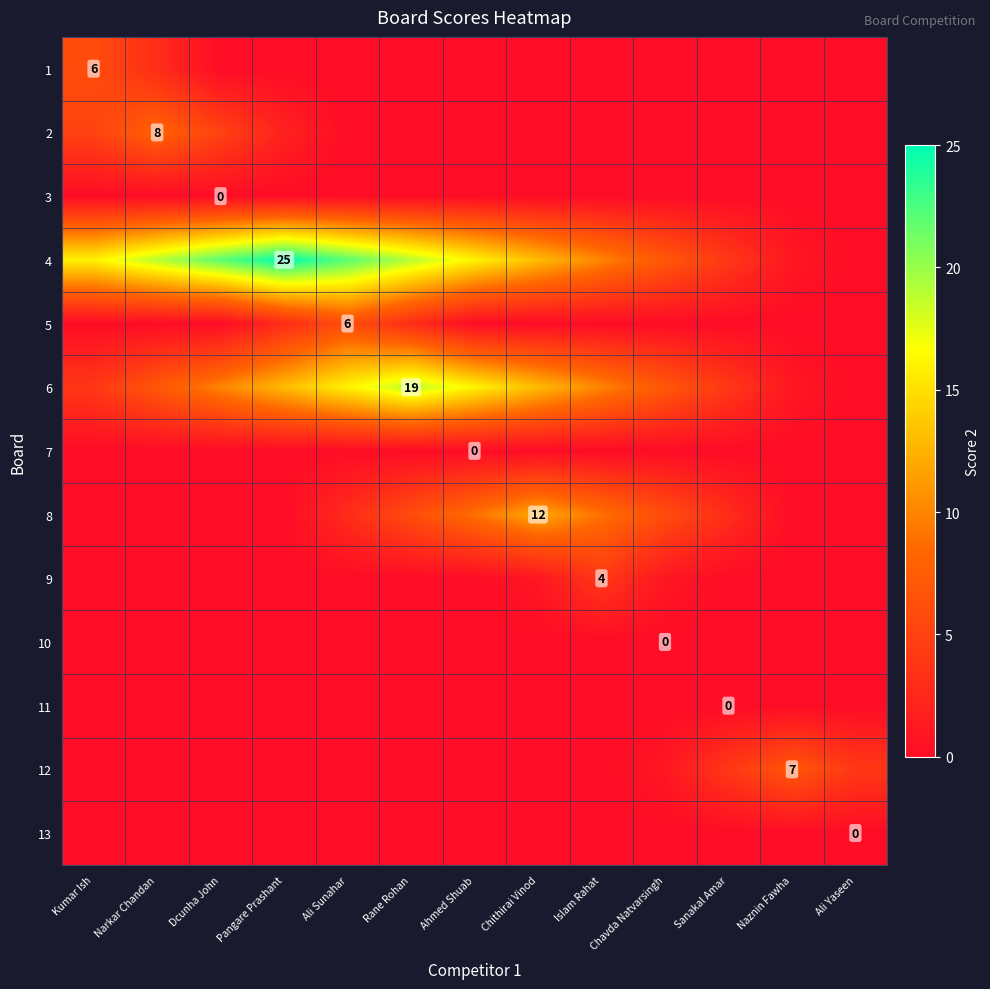

What is the difference between the maximum and minimum values in the 5 series?

6